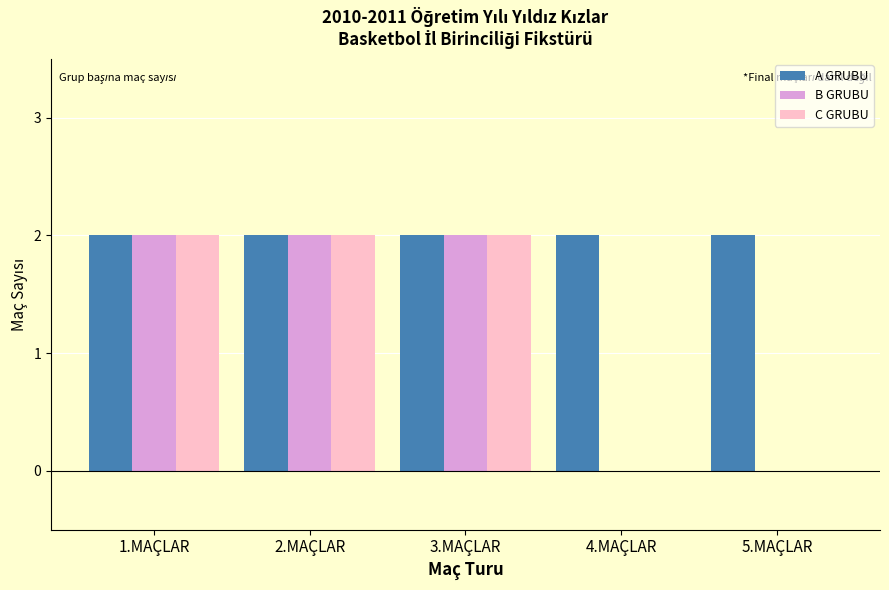

True or false: C GRUBU has a value of 2 at 3.MAÇLAR.

True